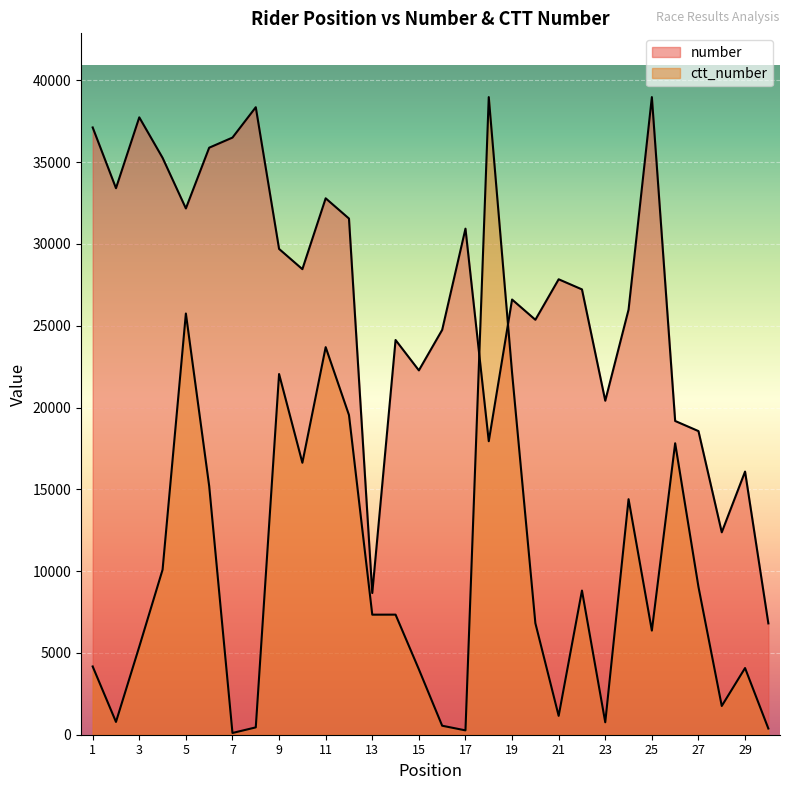

How many times do ctt_number and number cross each other?

2